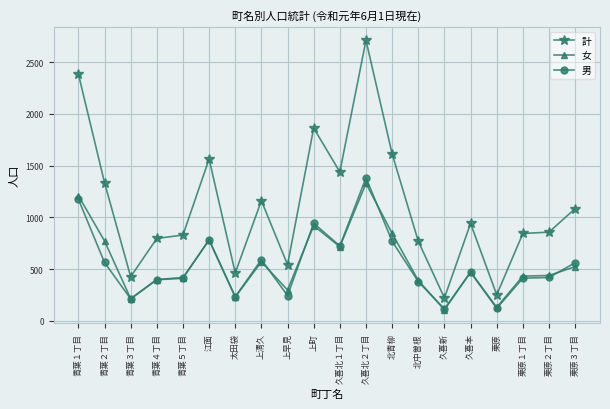

In 女, how many points are lower than both neighbors (excluding endpoints)?

6